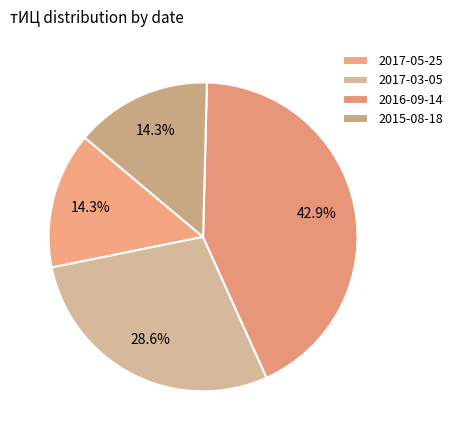

How many slices are in this pie chart?

4